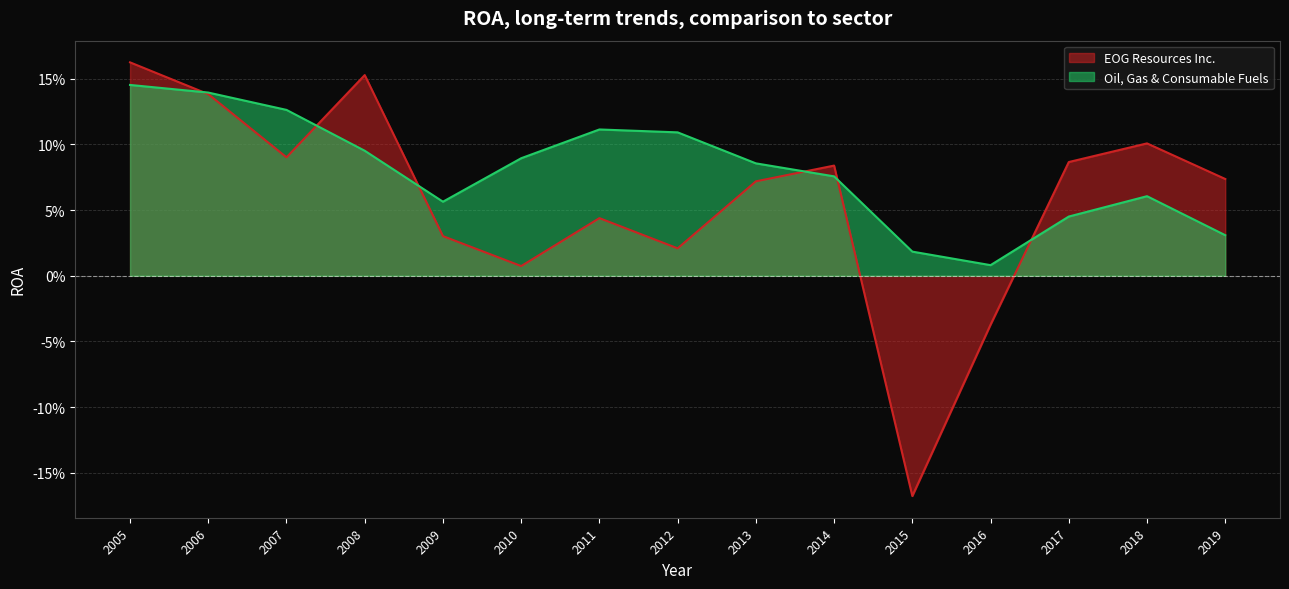

In EOG Resources Inc., how many points are higher than both neighbors (excluding endpoints)?

4